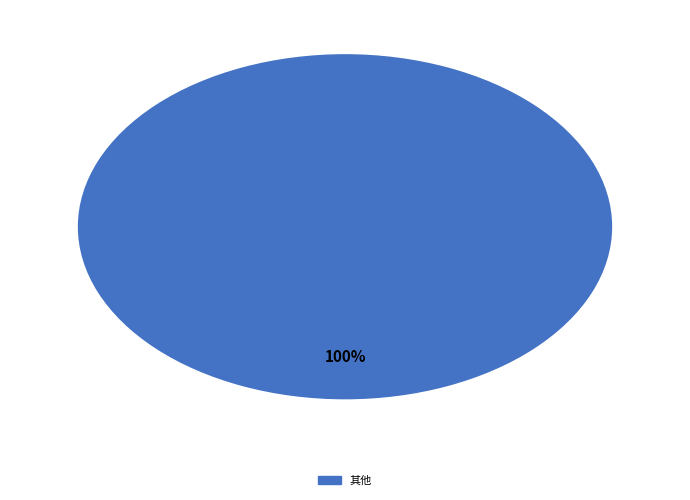

Rank the categories by value from lowest to highest.

其他